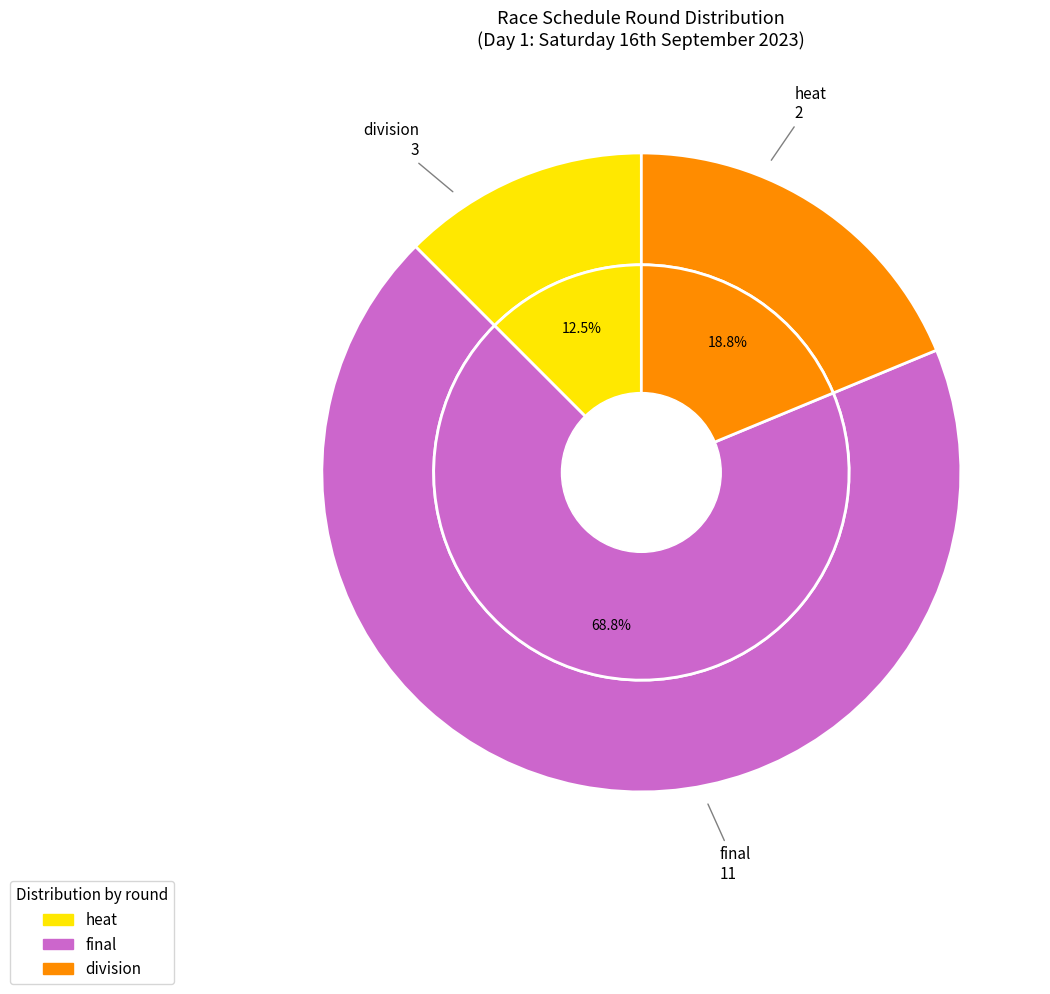

Count the number of slices in the pie.

3